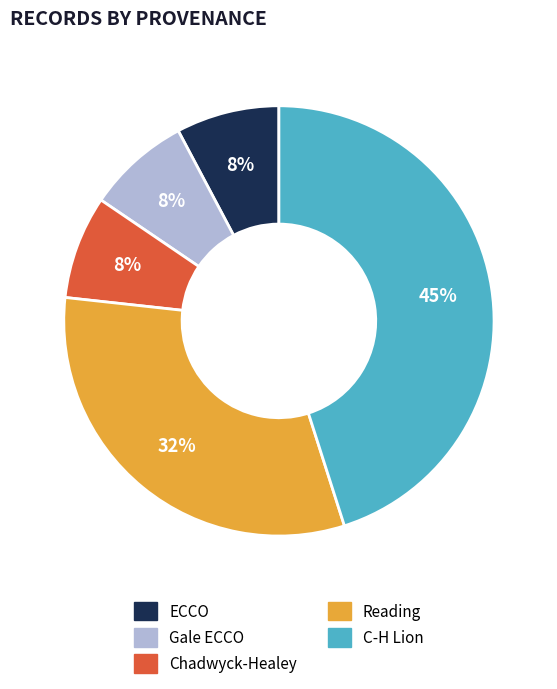

Is there a majority slice in this chart?

No